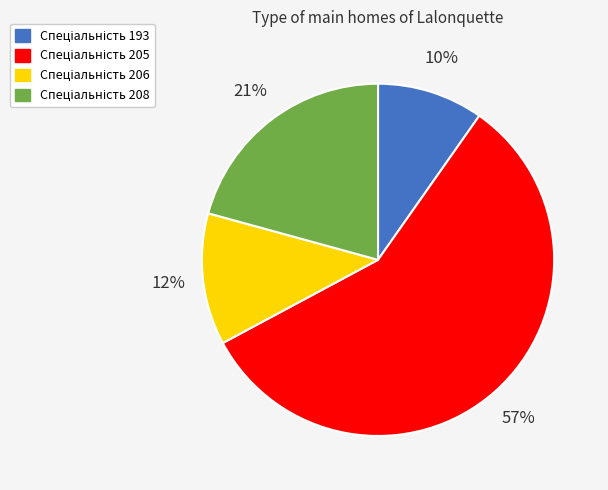

Is there any slice that represents more than half of the pie?

Yes